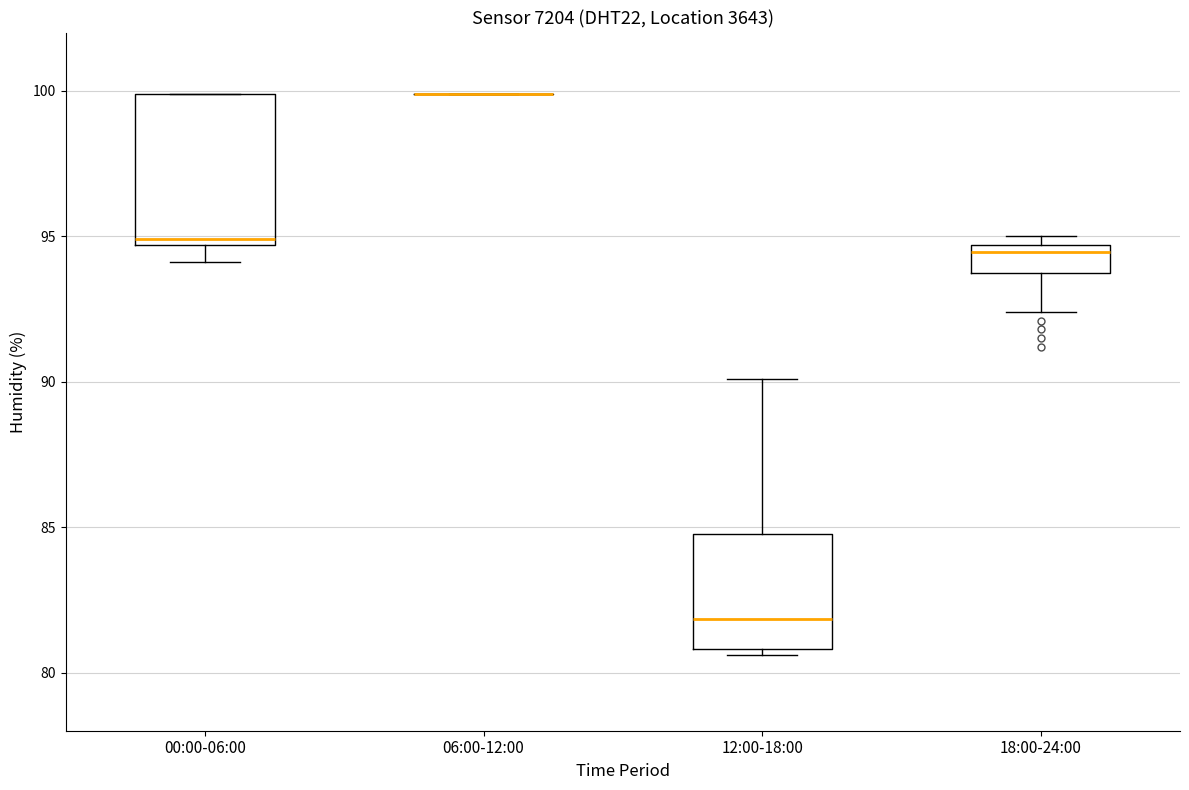

Where is the upper edge of the box for 00:00-06:00 on the y-axis? The values are not printed on the chart, so give them approximately, as read against the axis.

100.0